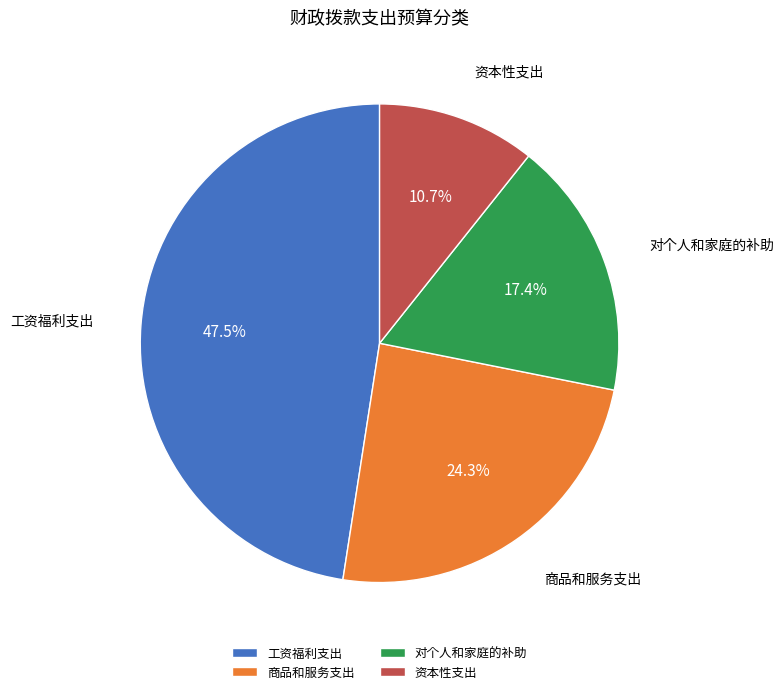

To the nearest percent, what is the combined percentage of 工资福利支出 and 对个人和家庭的补助?

65%